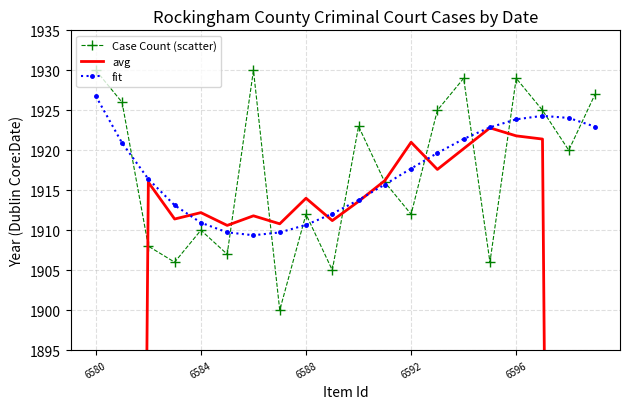

Reading left to right, what are all the values shown in this chart?

Case Count (scatter): 1930.0	1926.0	1908.0	1906.0	1910.0	1907.0	1930.0	1900.0	1912.0	1905.0	1923.0	1916.0	1912.0	1925.0	1929.0	1906.0	1929.0	1925.0	1920.0	1927.0
avg: 1152.8	1534.0	1916.0	1911.4	1912.2	1910.6	1911.8	1910.8	1914.0	1911.2	1913.6	1916.2	1921.0	1917.6	1920.2	1922.8	1921.8	1921.4	1540.2	1154.4
fit: 1926.8	1920.9	1916.4	1913.1	1910.9	1909.7	1909.4	1909.7	1910.7	1912.1	1913.8	1915.7	1917.7	1919.7	1921.4	1922.9	1923.9	1924.3	1924.0	1923.0